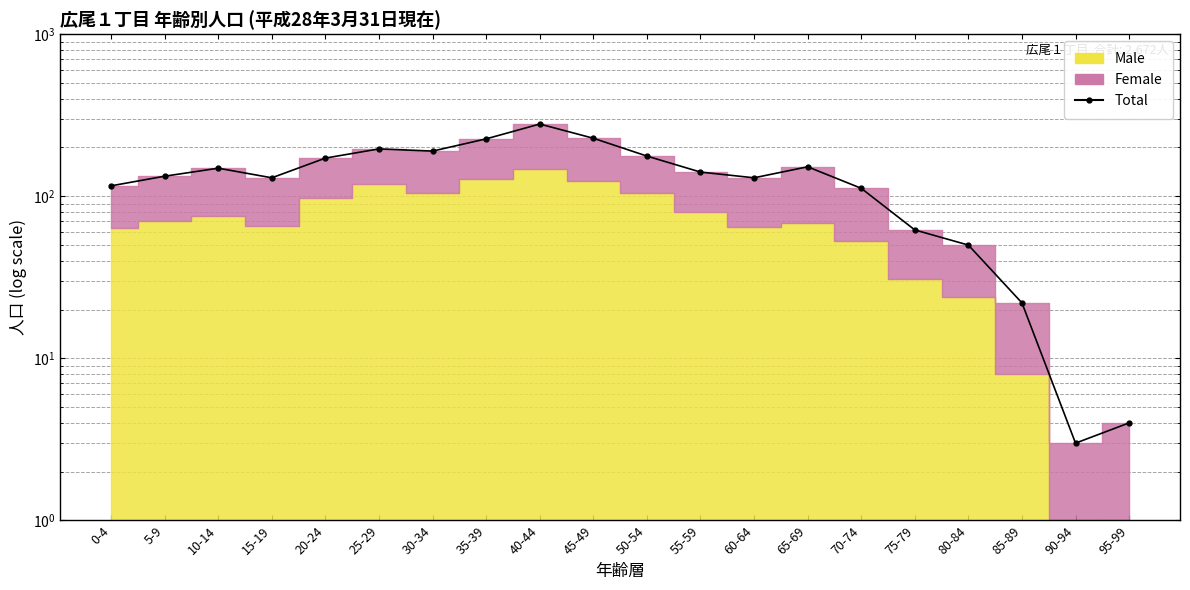

What is the change in value from 55-59 to 95-99?

-137